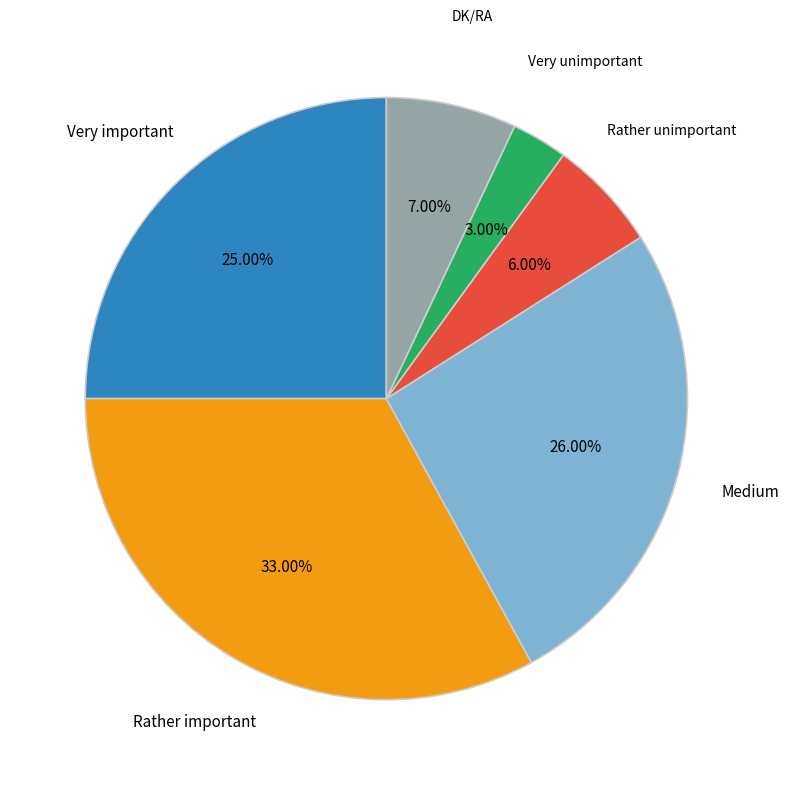

Is there any slice that represents more than half of the pie?

No